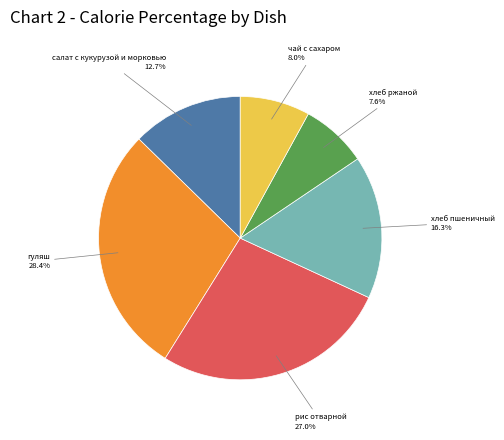

Does any single category account for the majority?

No